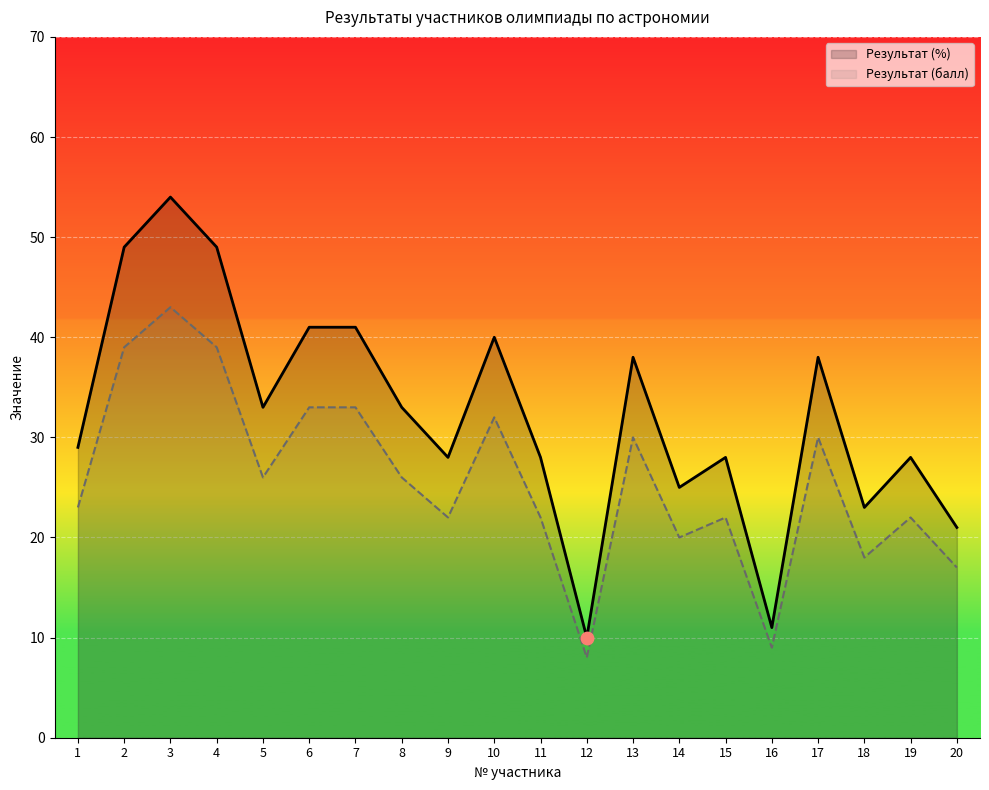

Which series has the widest spread of Y values?

Результат (%)